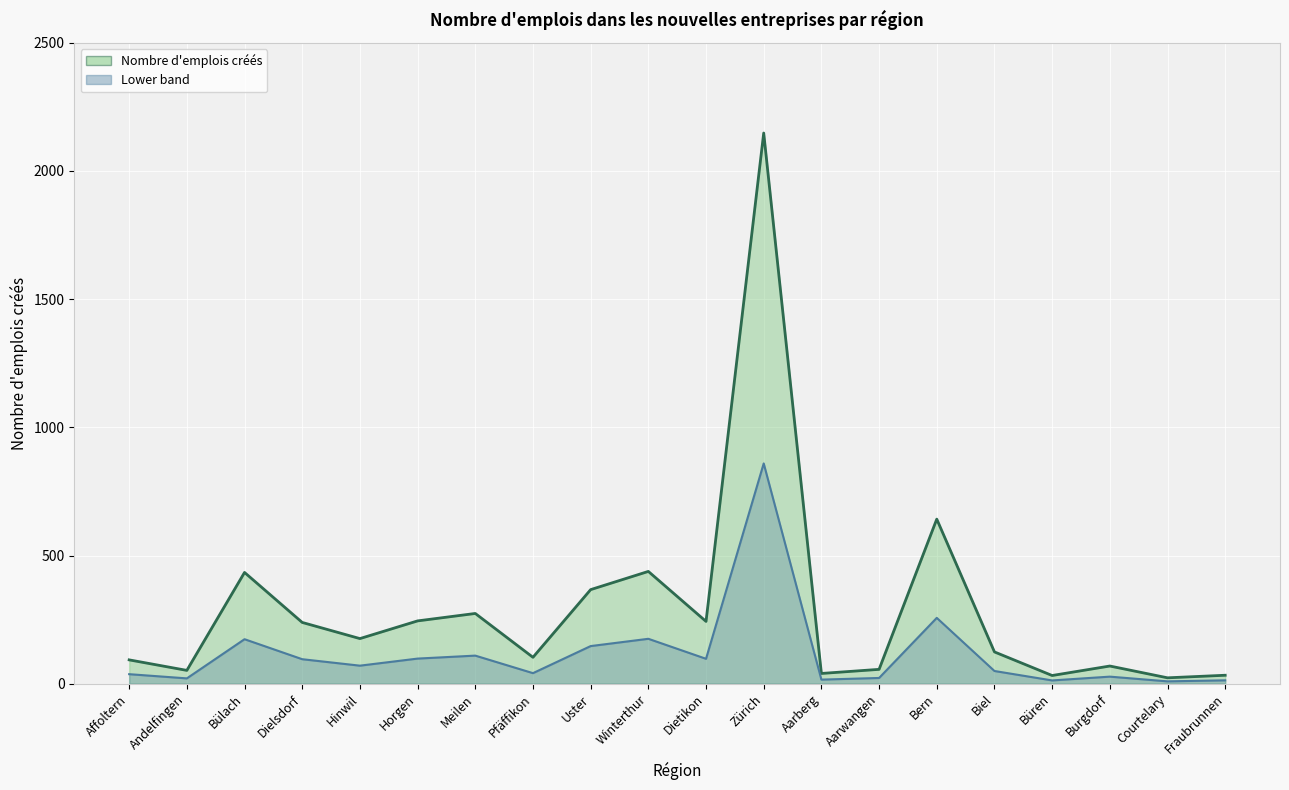

Is it true that Lower band (line) equals 4.3 at Andelfingen?

False